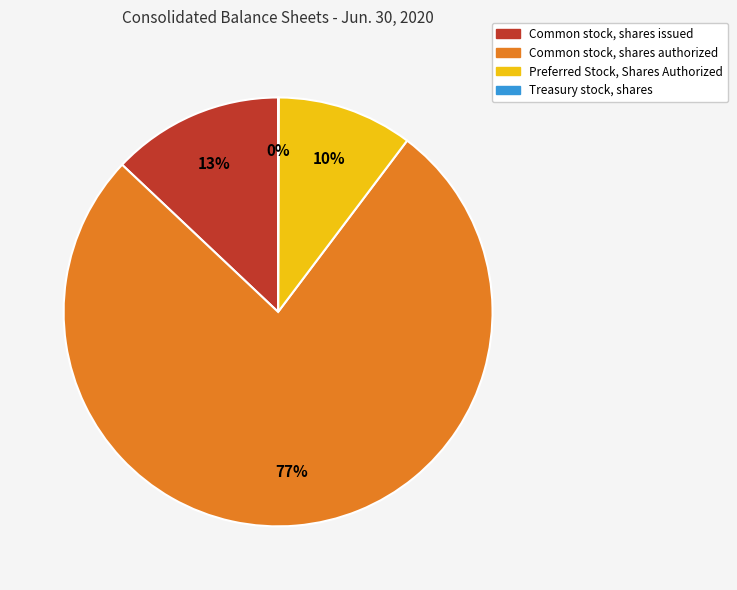

What is the largest slice in the pie chart?

Common stock, shares authorized